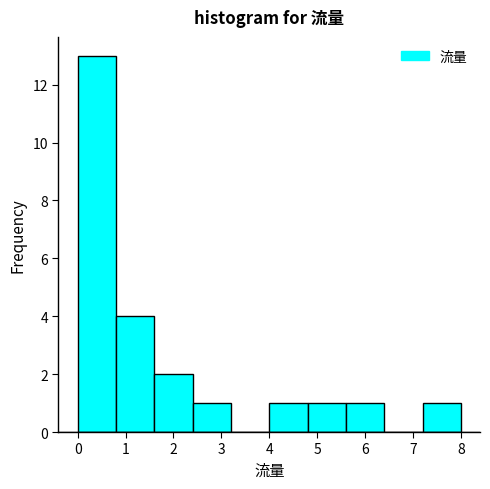

Which range on the x-axis has the tallest bar?

0.0 to 0.8